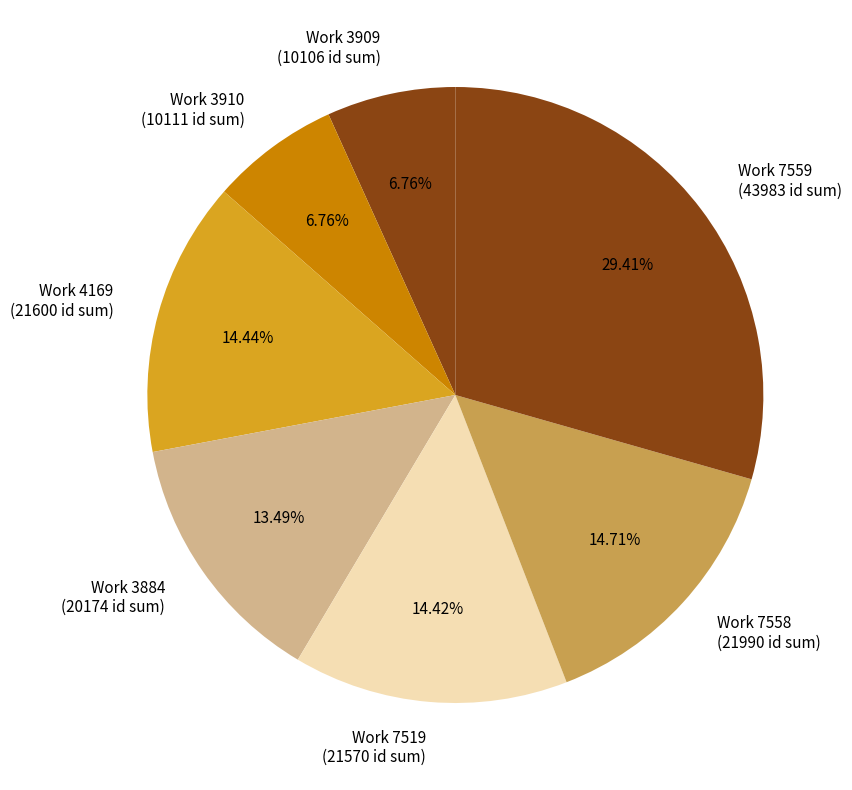

Which category has the biggest portion of the pie?

Work 7559